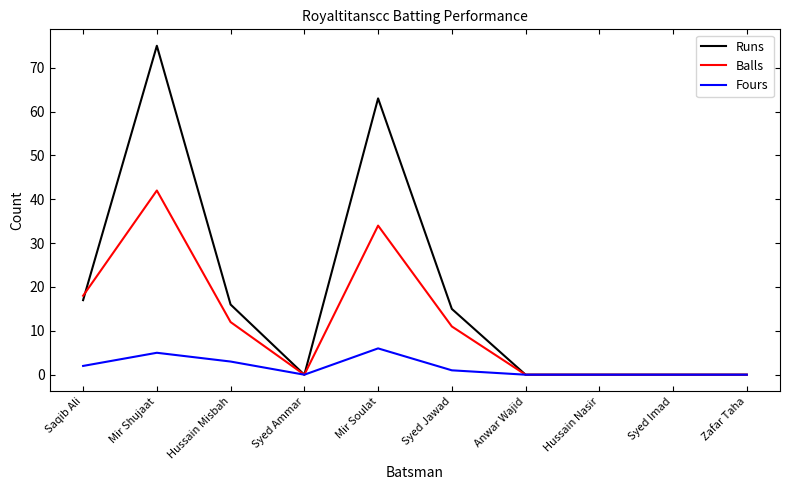

Is this an area chart (filled region under the line)?

No